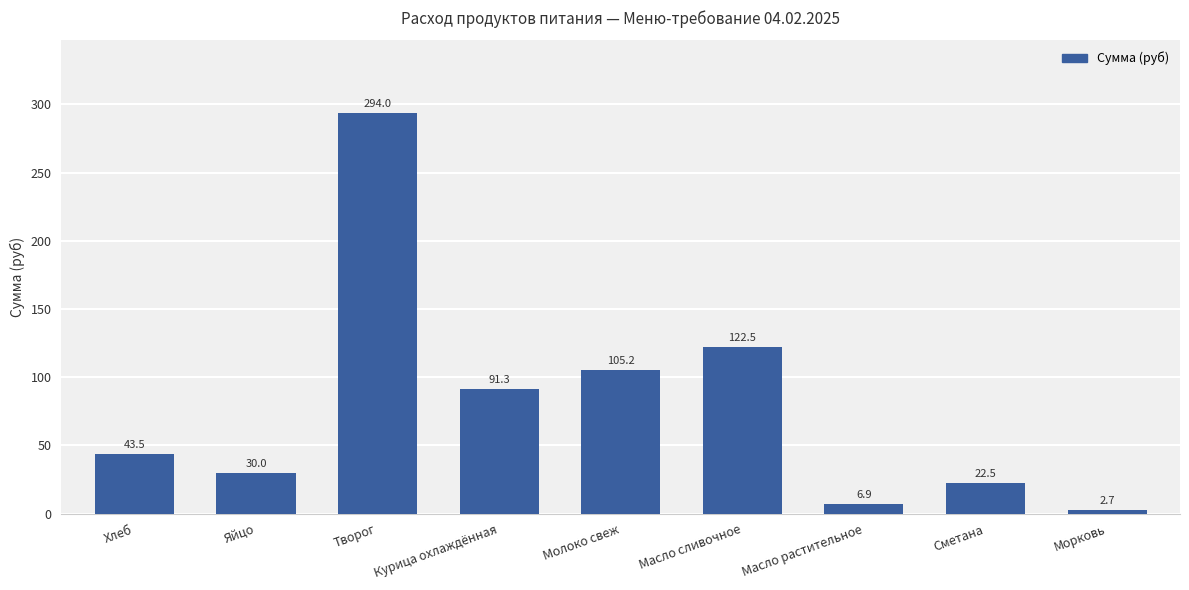

The value at Яйцо is 30.0. True or false?

True